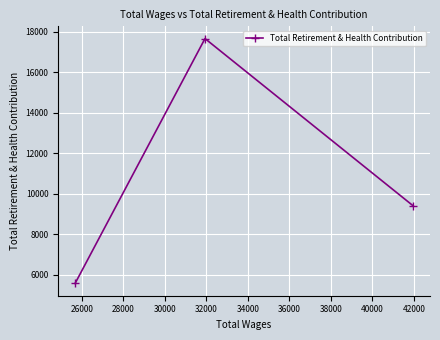

What is the value of the 2nd point from the left?

17663